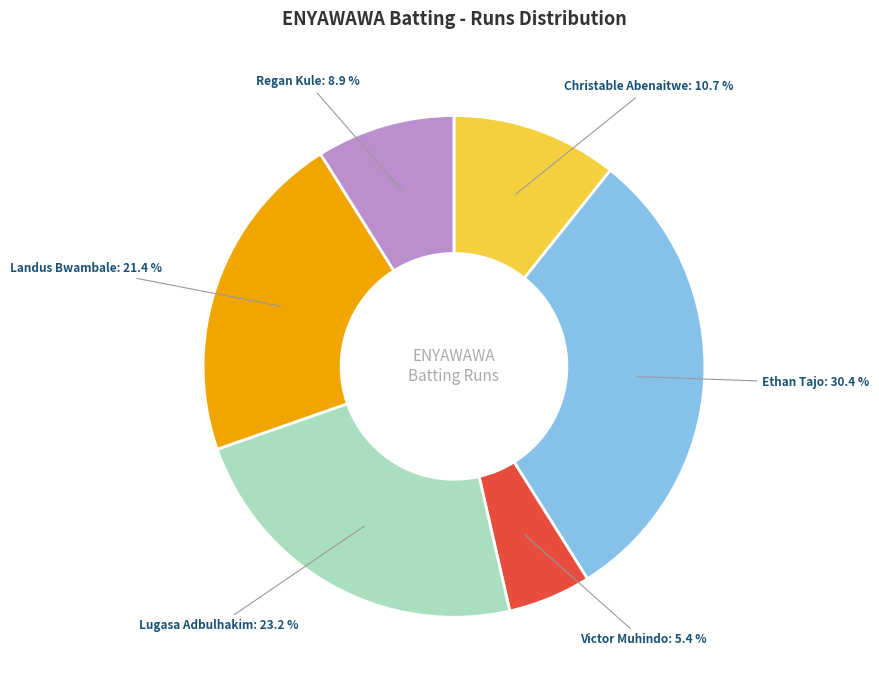

Is there any slice that represents more than half of the pie?

No